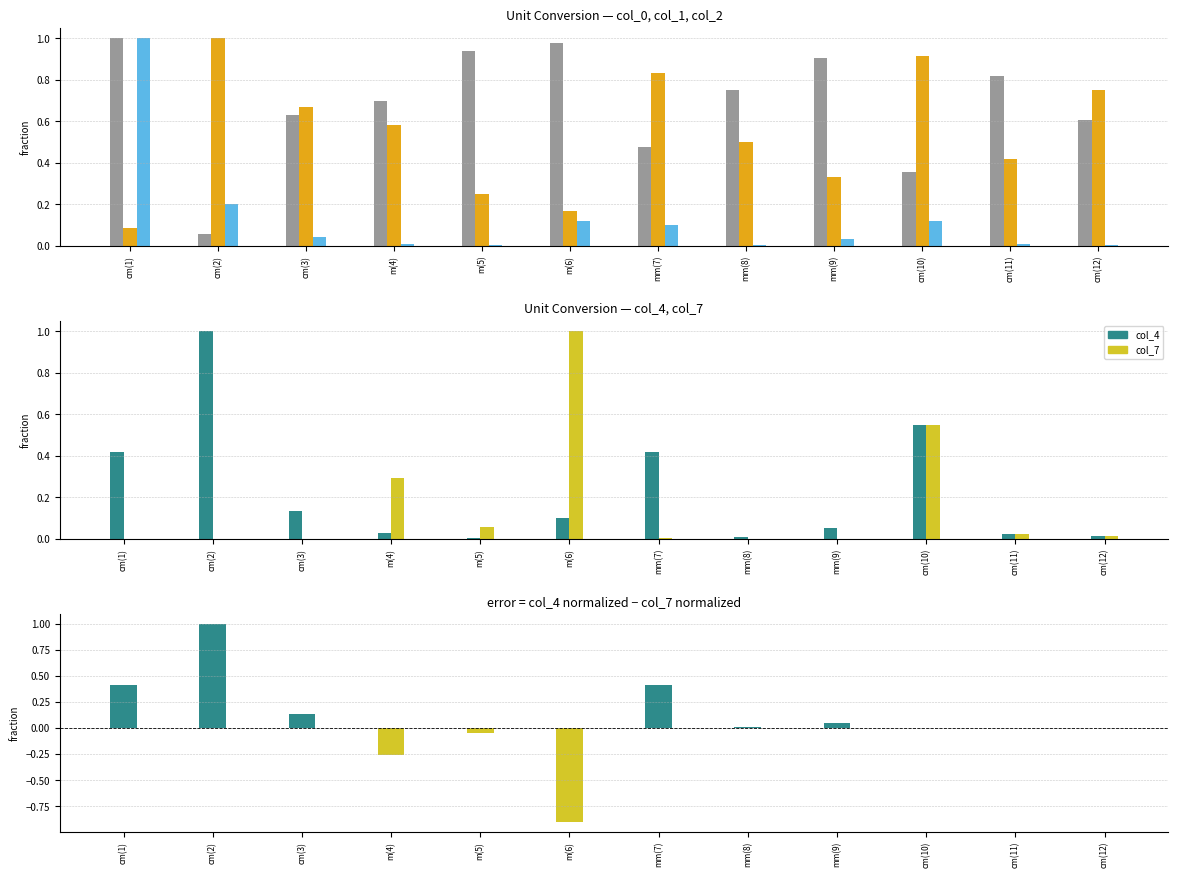

Is it true that col_0 equals 0.8 at mm(8)?

True